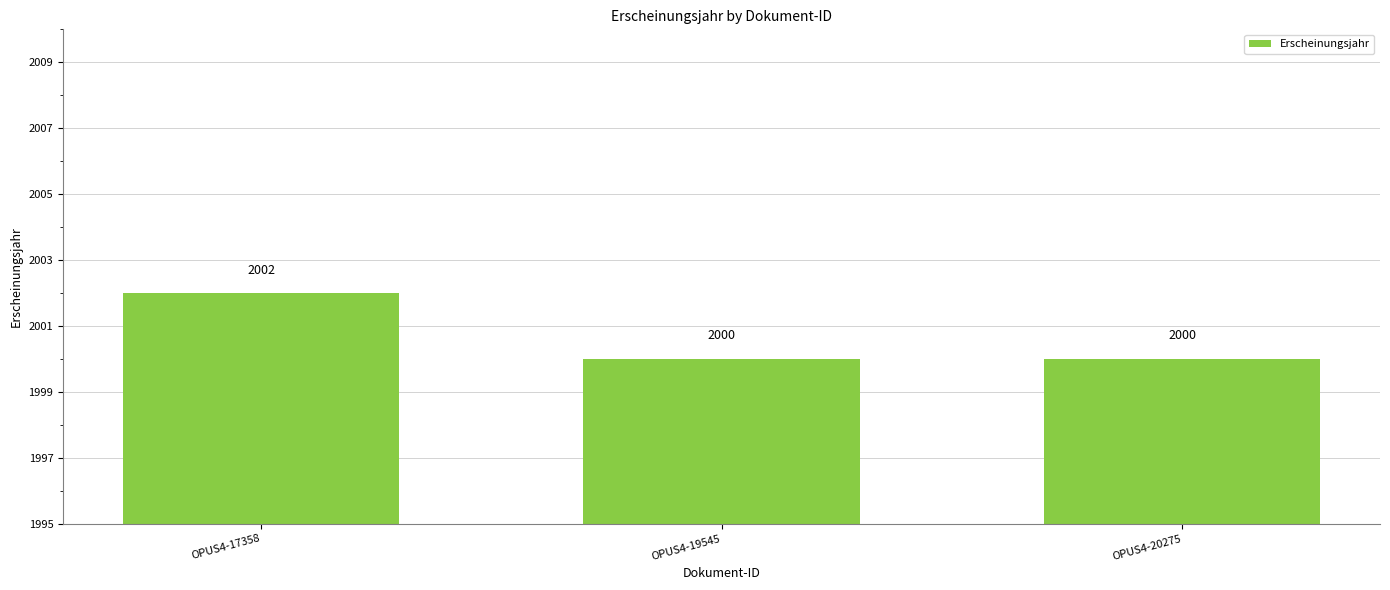

What is the value of the 2nd bar from the left?

2000